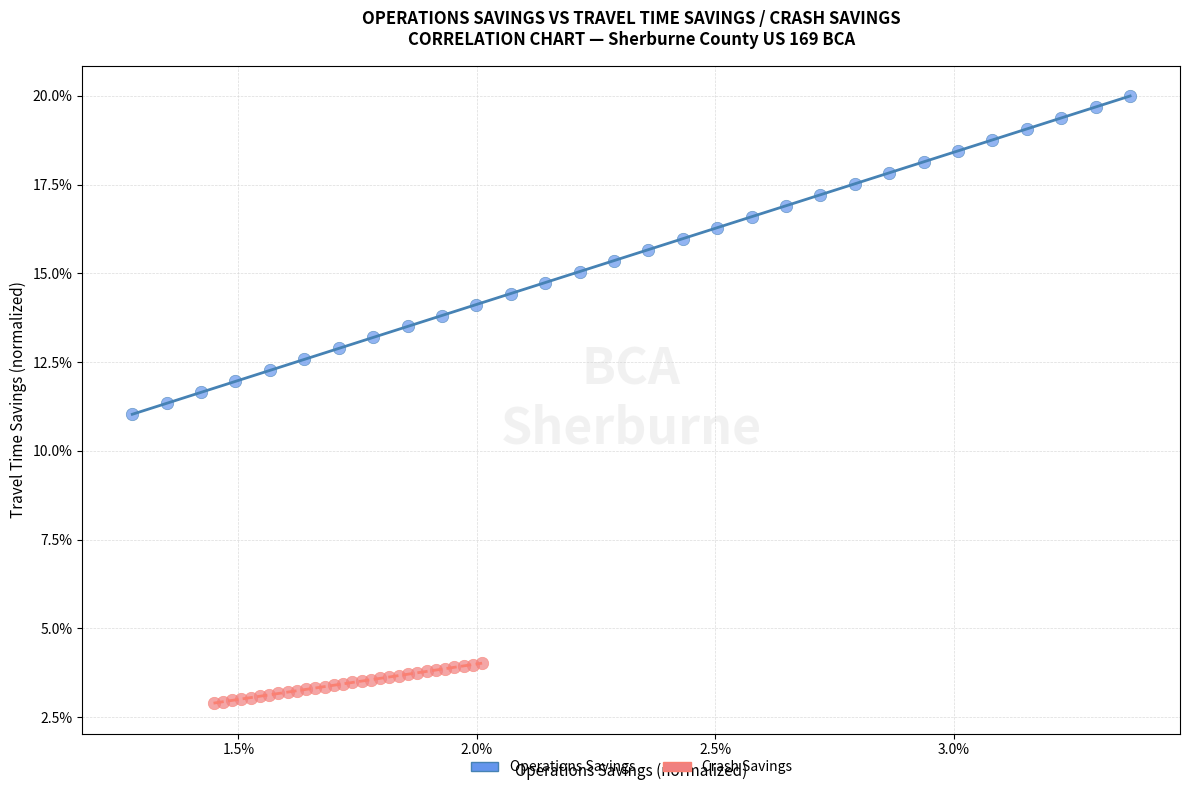

Which series contains the highest Y value?

Operations Savings